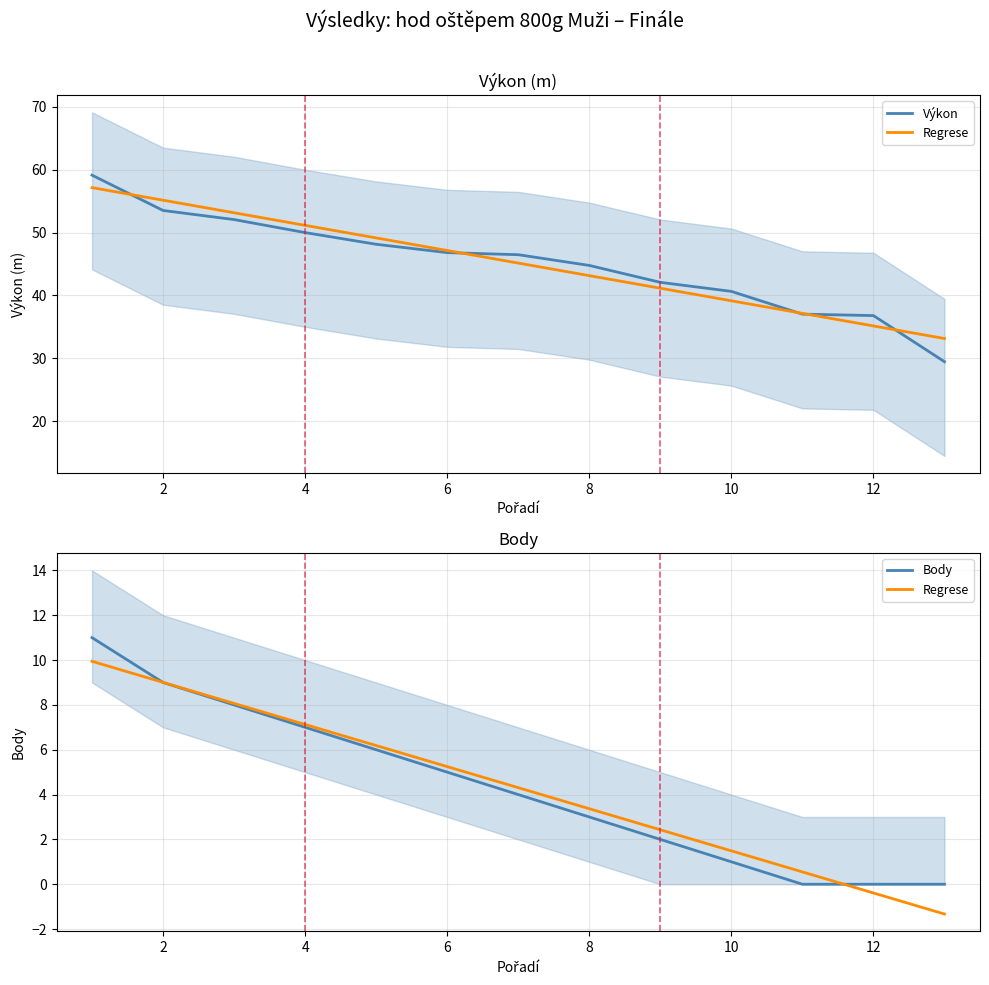

True or false: Výkon and Body cross at least once.

False